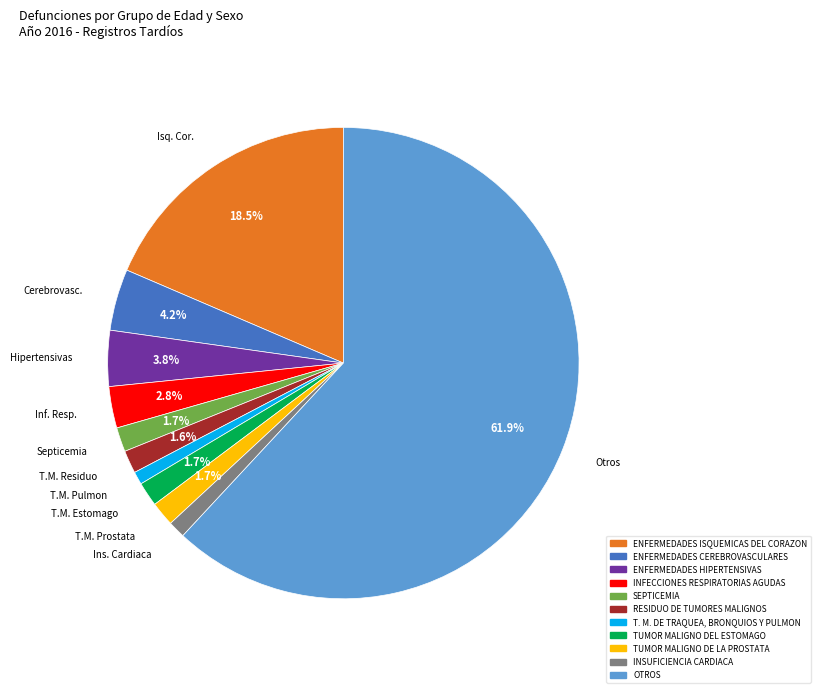

What percentage is the ENFERMEDADES HIPERTENSIVAS slice, to the nearest percent?

4%